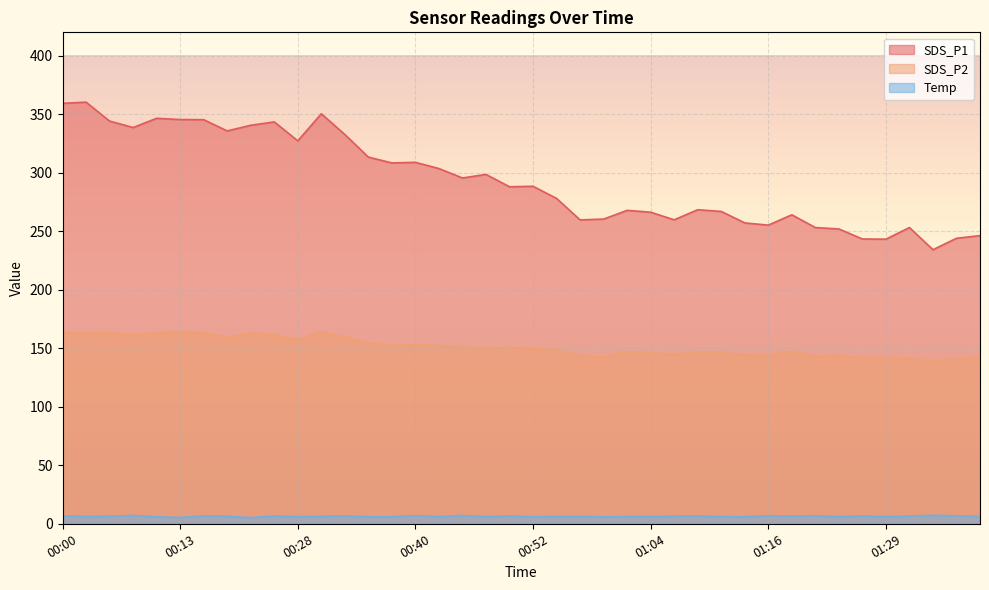

What is the label of the 36th point from the left?

01:29